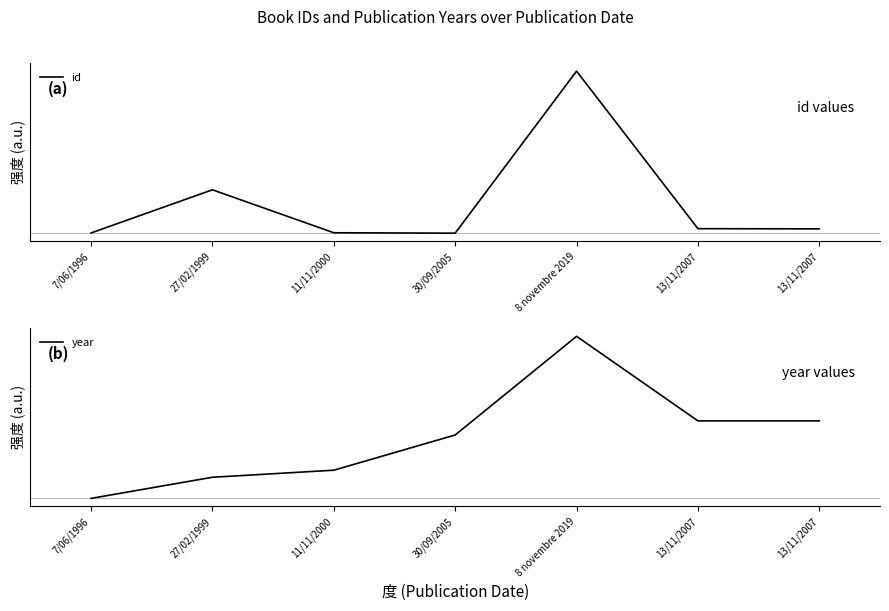

At which label does year reach its peak?

8 novembre 2019